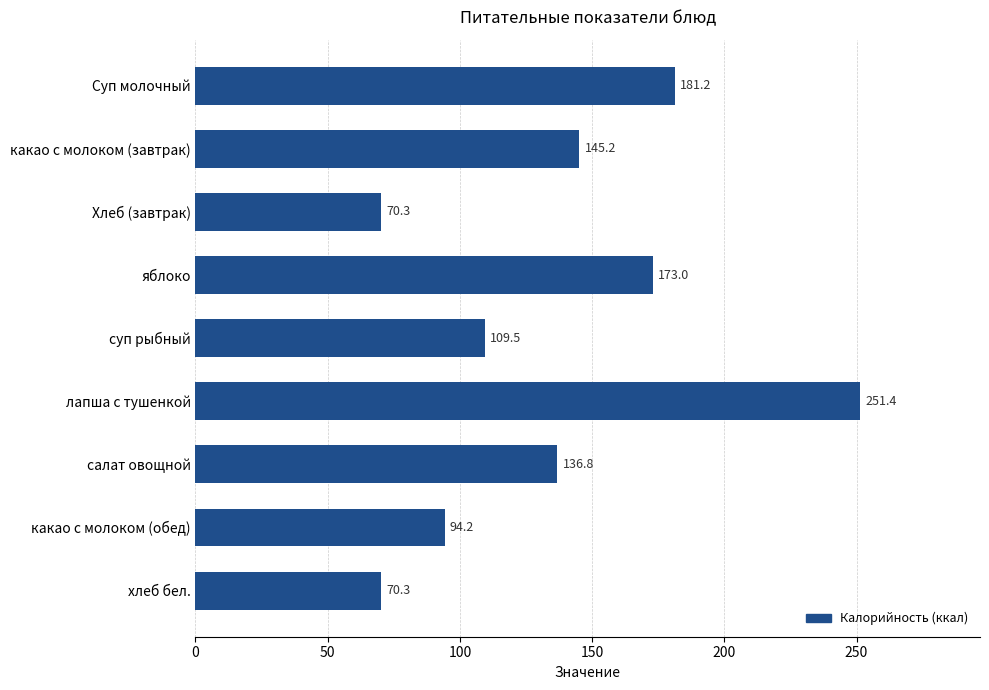

Between салат овощной and лапша с тушенкой, which is larger?

лапша с тушенкой